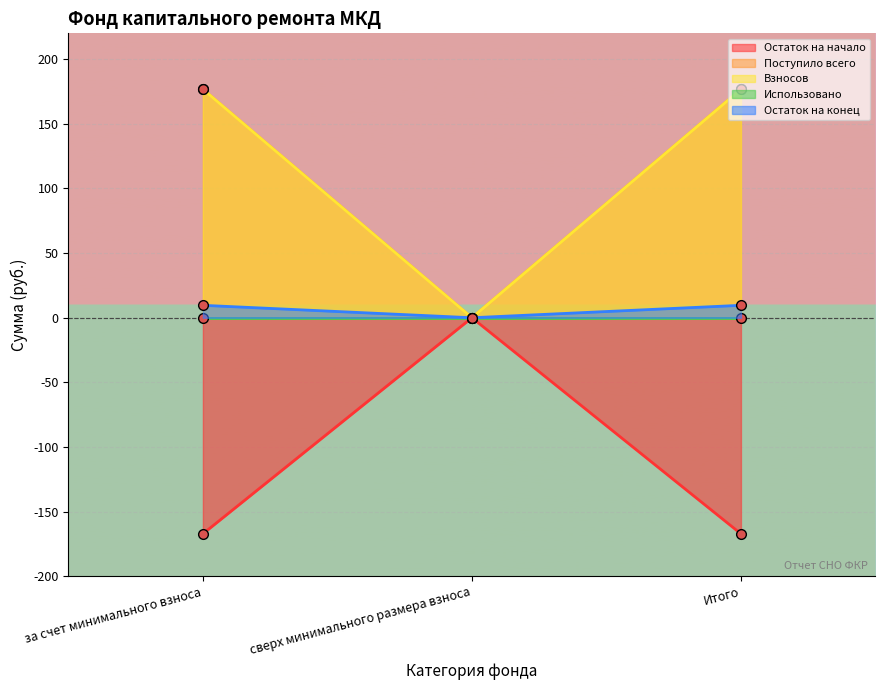

Where does the Поступило всего series first go above -167?

сверх минимального размера взноса